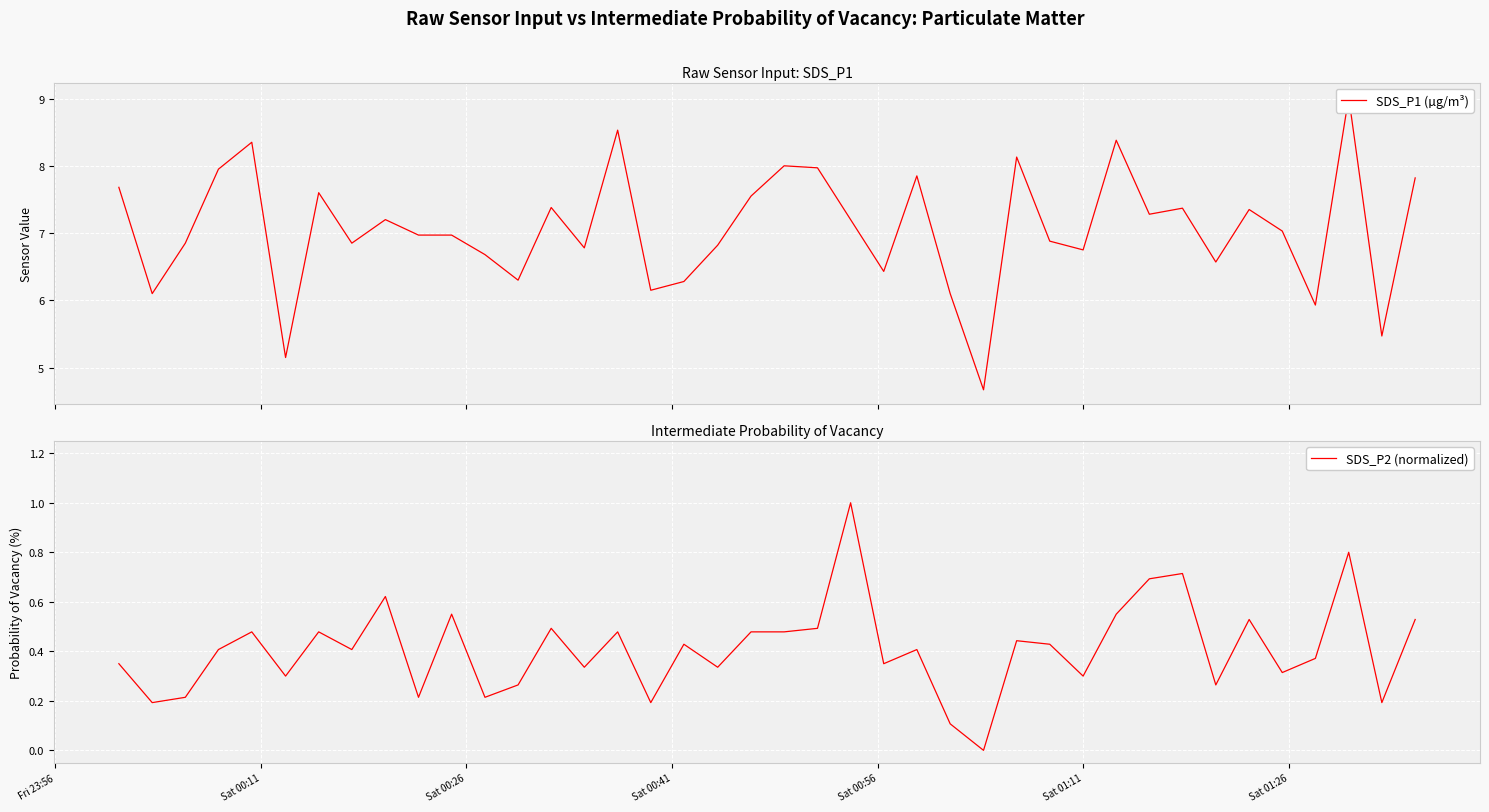

What is the maximum value for SDS_P2 (normalized)?

1.0